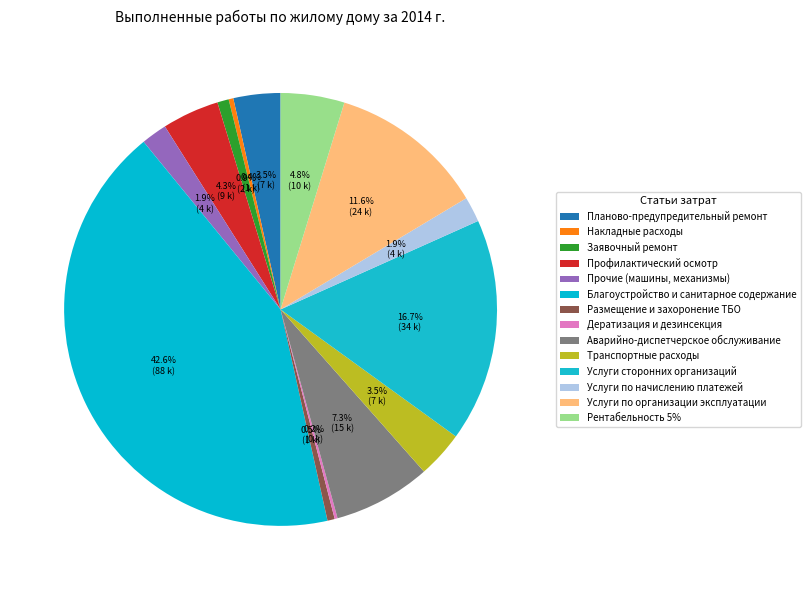

How many segments does this pie chart have?

14